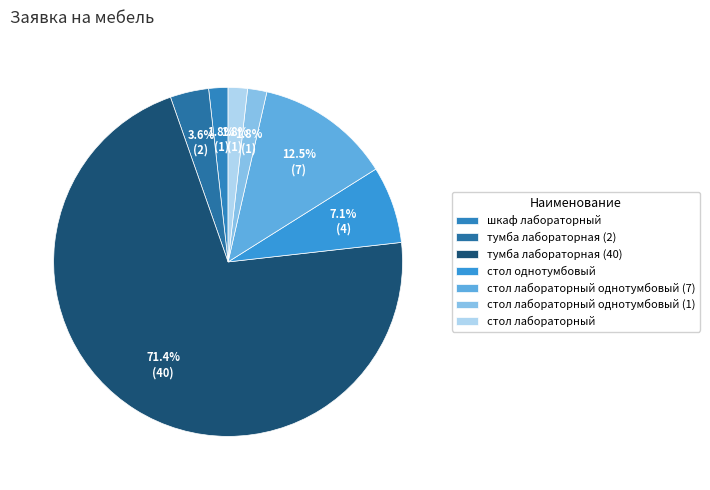

To the nearest percent, what is the difference between the стол лабораторный однотумбовый (7) and шкаф лабораторный slice percentages?

11%